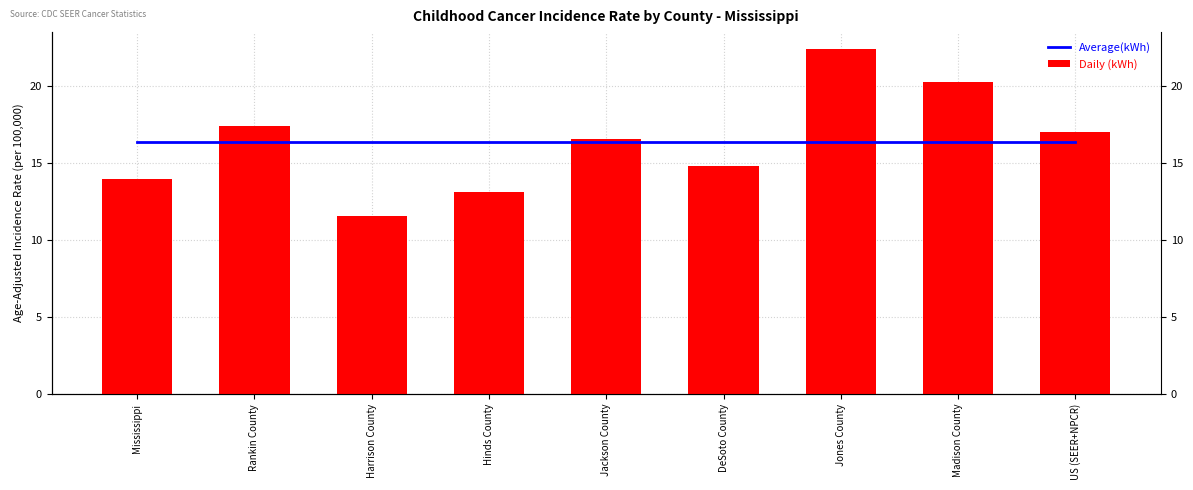

What is the sum of all Average(kWh) values?

147.2